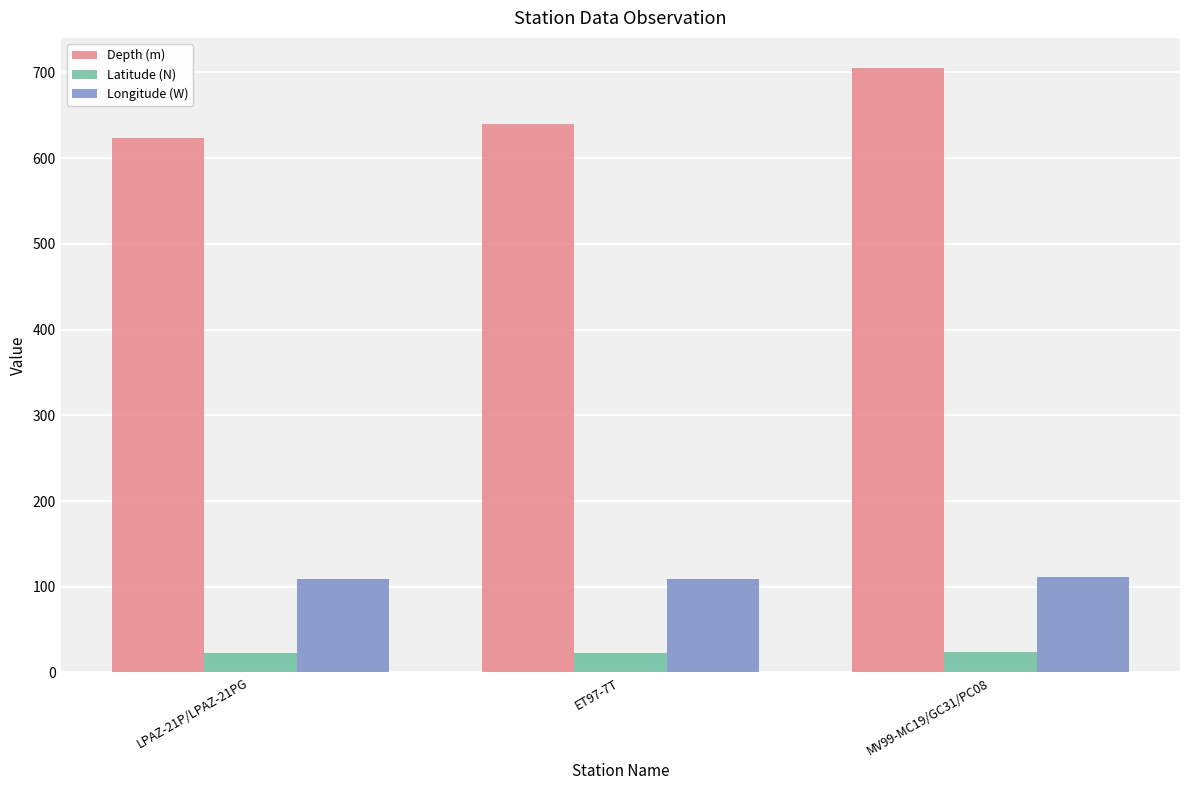

What is the value of the Latitude (N) bar at the 2nd from the left?

22.9